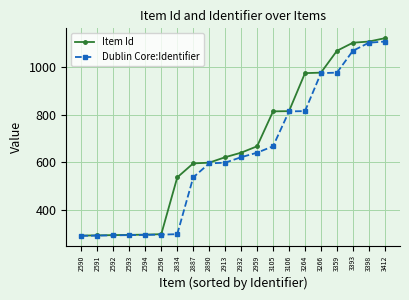

At which category is the sum across all series the highest?

3412